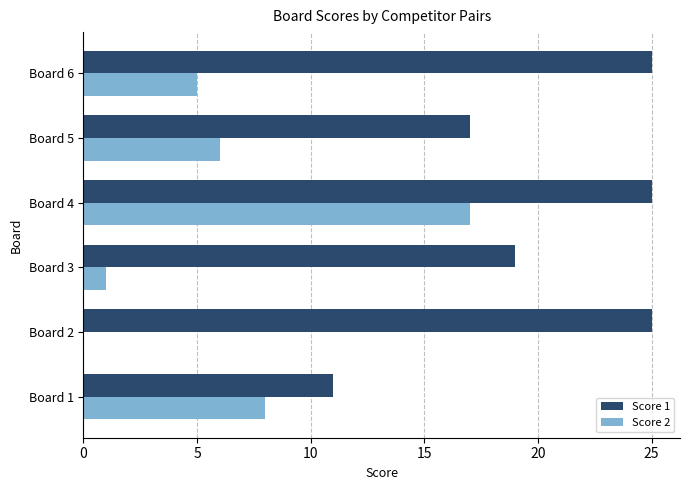

Is it true that Score 1 equals 4 at Board 5?

False